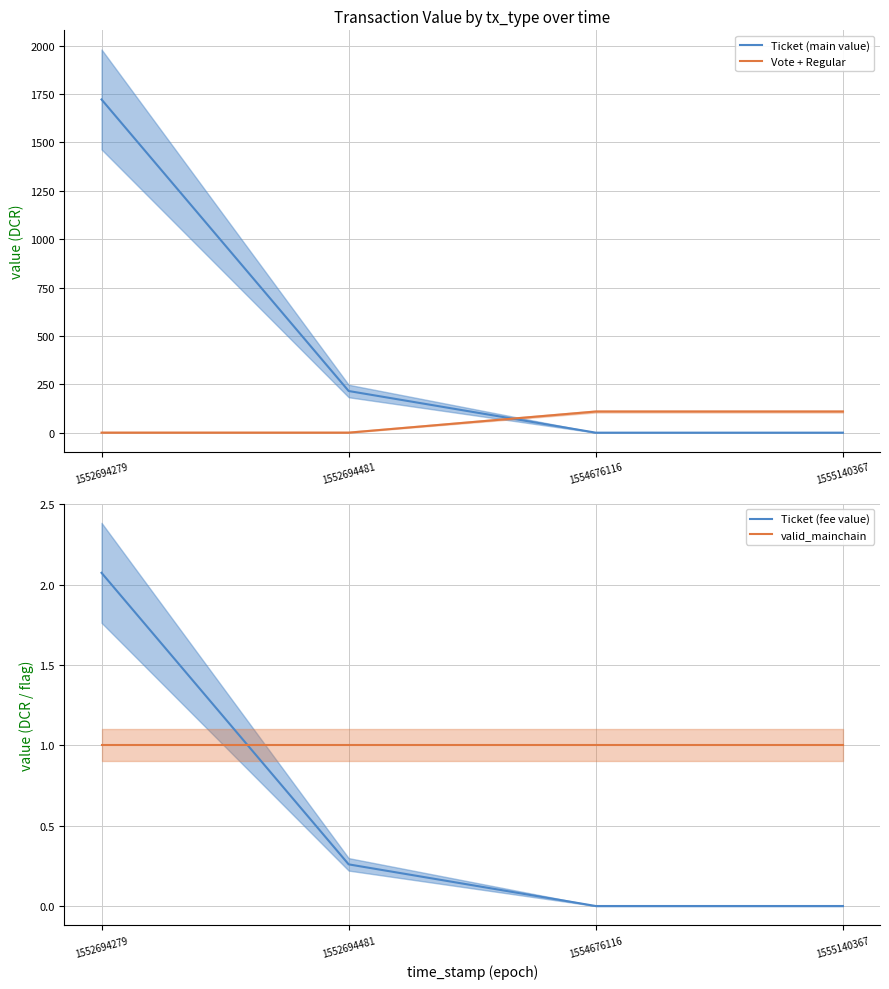

Where do Vote + Regular and valid_mainchain first cross each other?

1552694481 and 1554676116